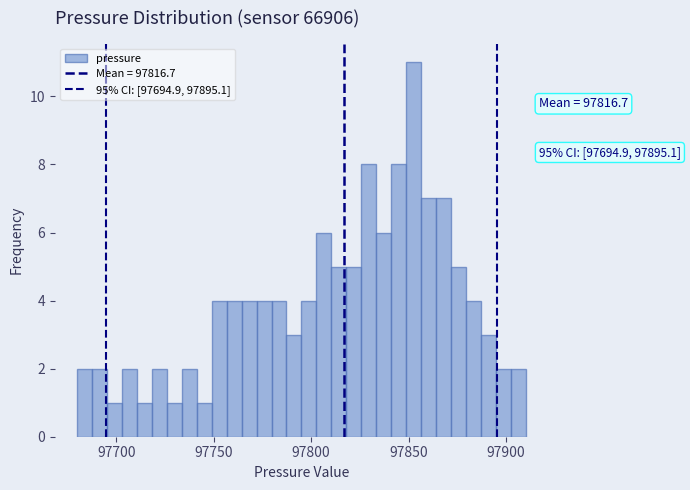

Around what value on the x-axis is the tallest bar? Give the approximate position of its centre, as read against the axis.

97855